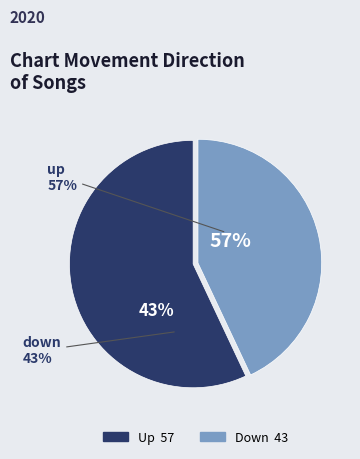

How many segments does this pie chart have?

2